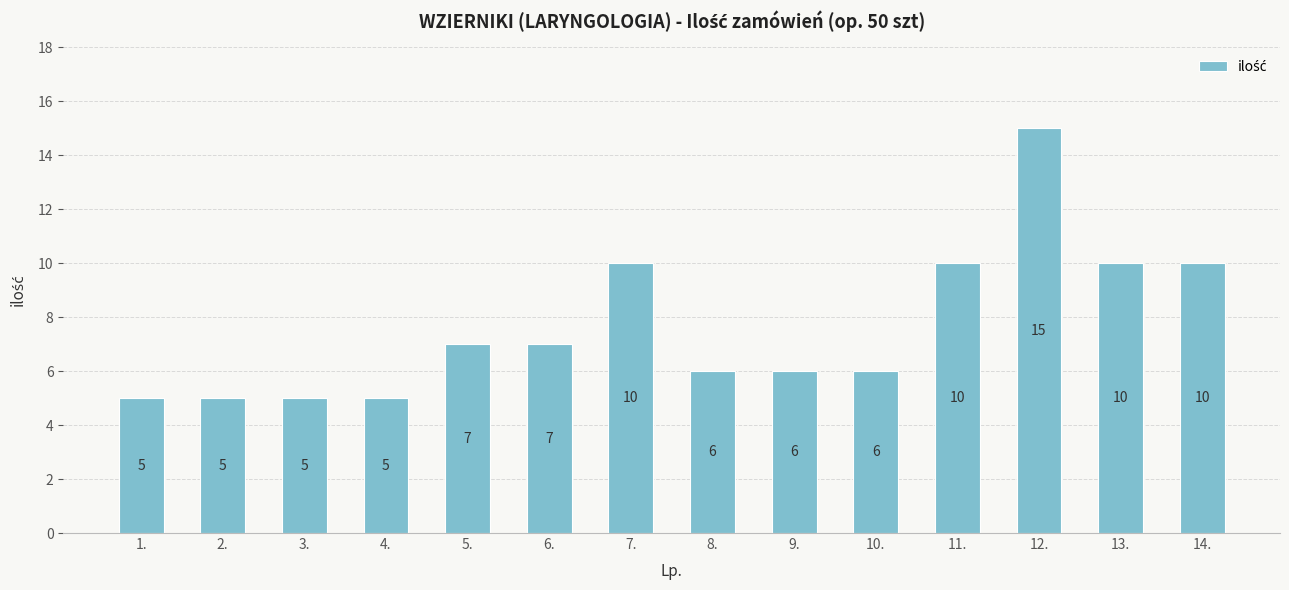

What is the change in value from 12. to 14.?

-5